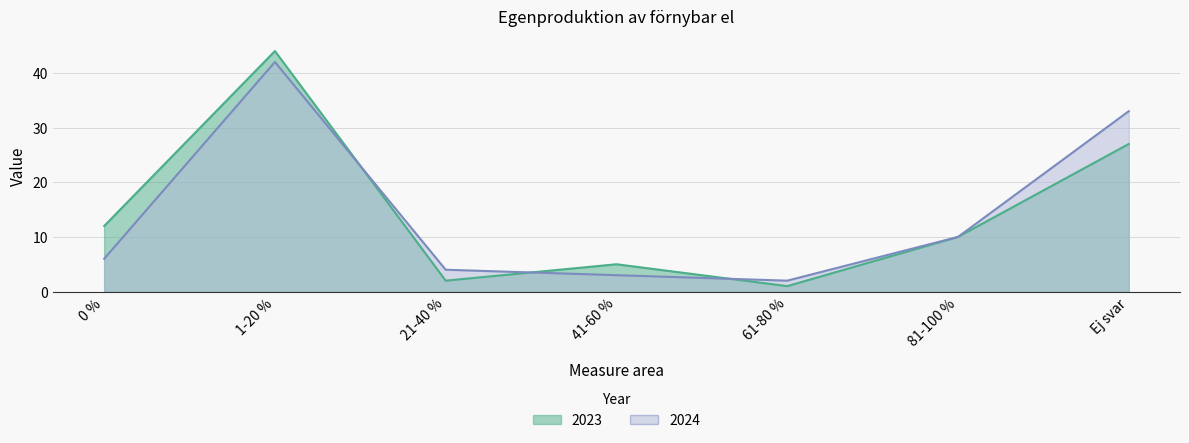

At which label does 2023 first exceed 10?

0 %